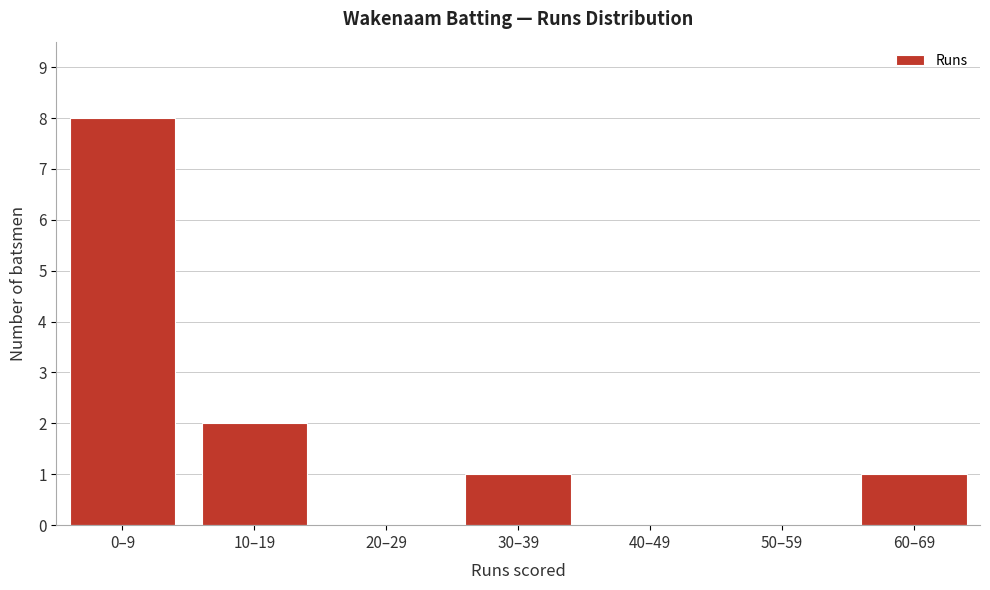

Reading left to right, list all the values displayed in this chart.

0–9=8	10–19=2	20–29=0	30–39=1	40–49=0	50–59=0	60–69=1